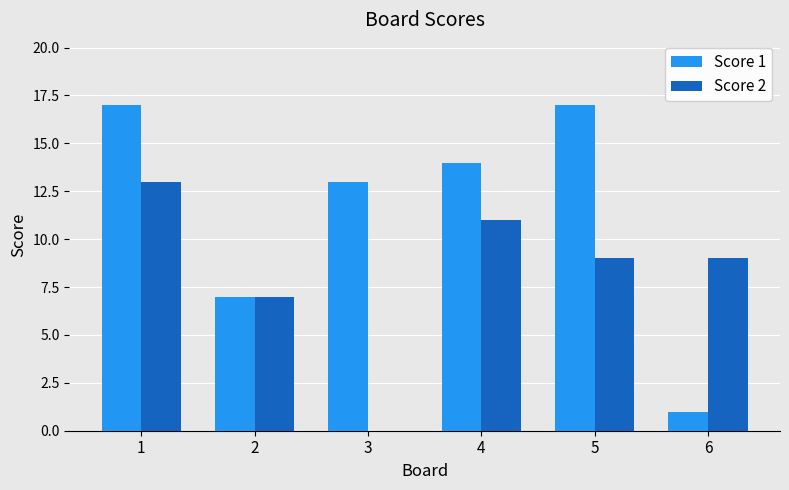

How many groups of bars are there?

6